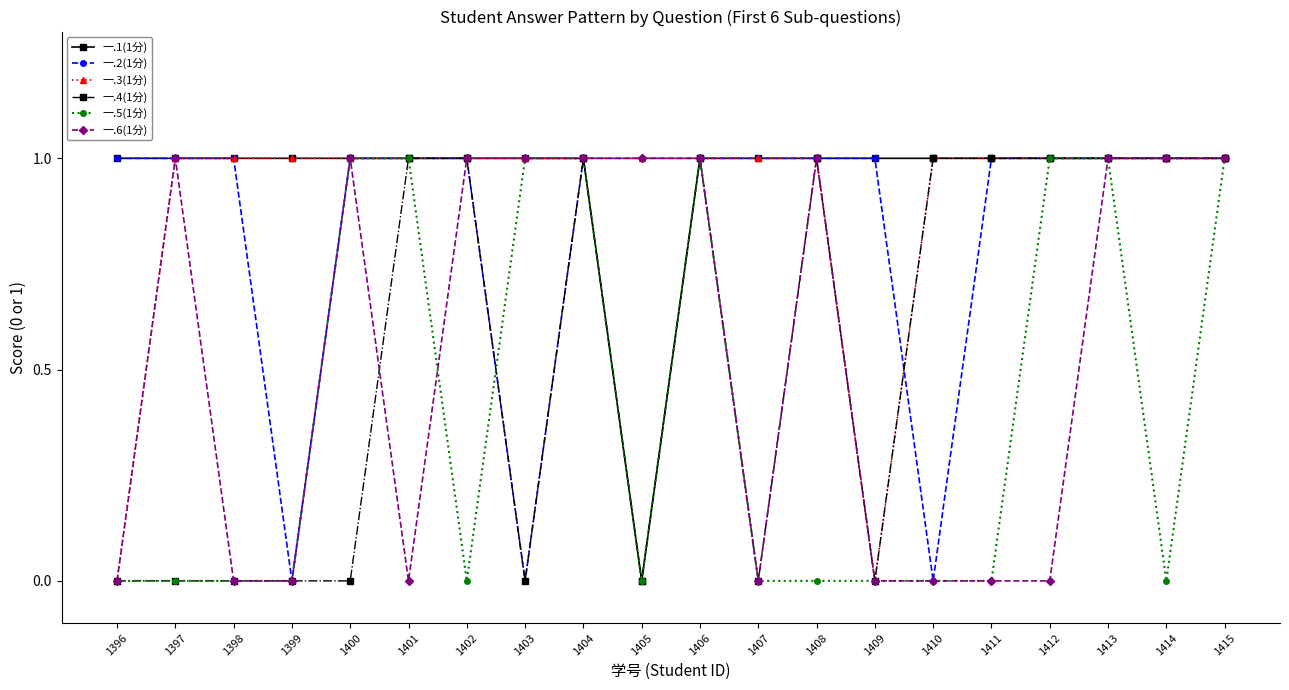

True or false: 一.1(1分) has a value of 1 at 1412.

True